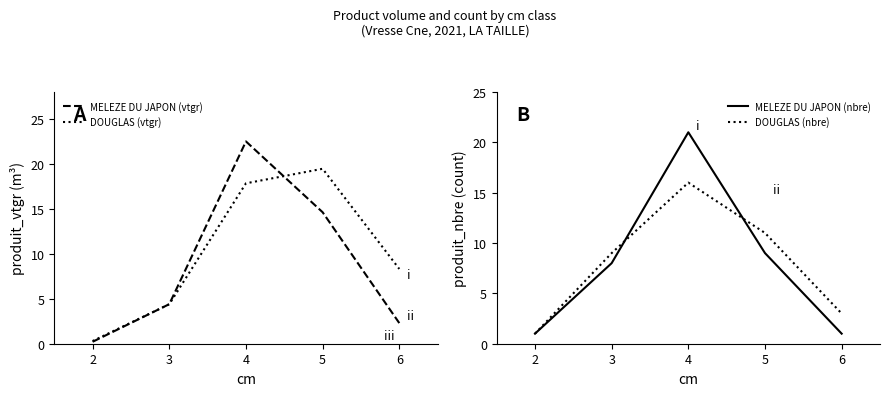

Does the chart display data point markers on the line(s)?

No